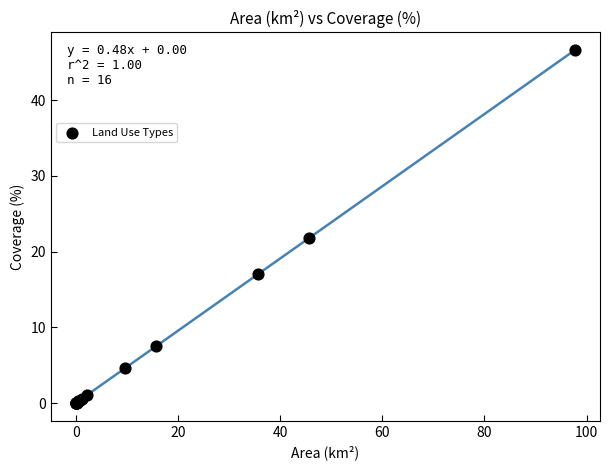

What Y value in the scatter plot is closest to 23?

21.8